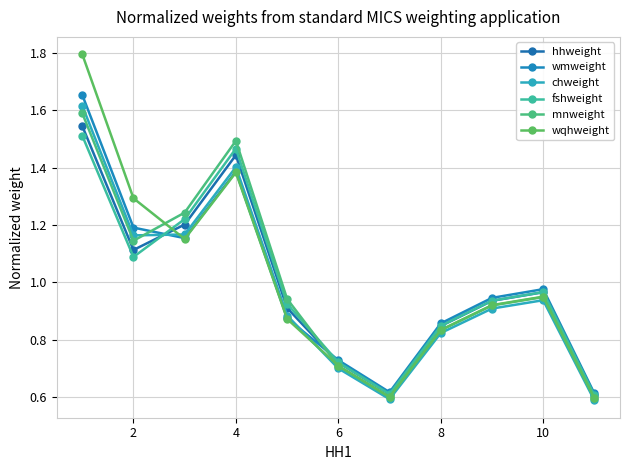

True or false: fshweight and chweight cross at least once.

True